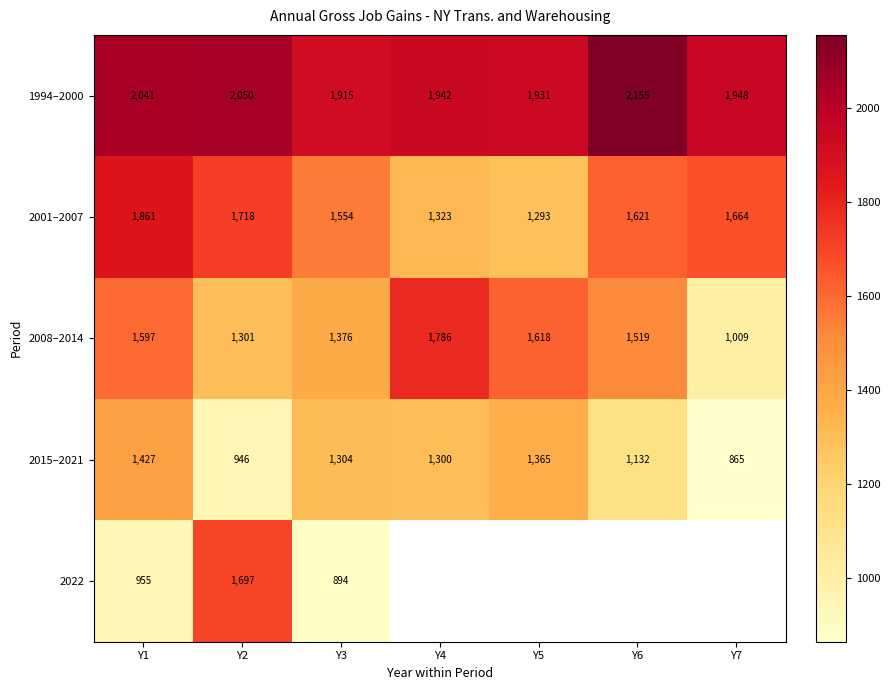

Rank the categories by 1994–2000 value from lowest to highest.

Y3, Y5, Y4, Y7, Y1, Y2, Y6